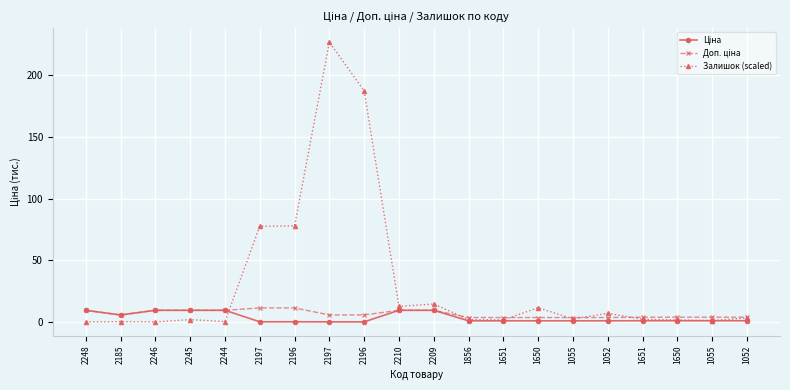

How many series are shown in this chart?

3